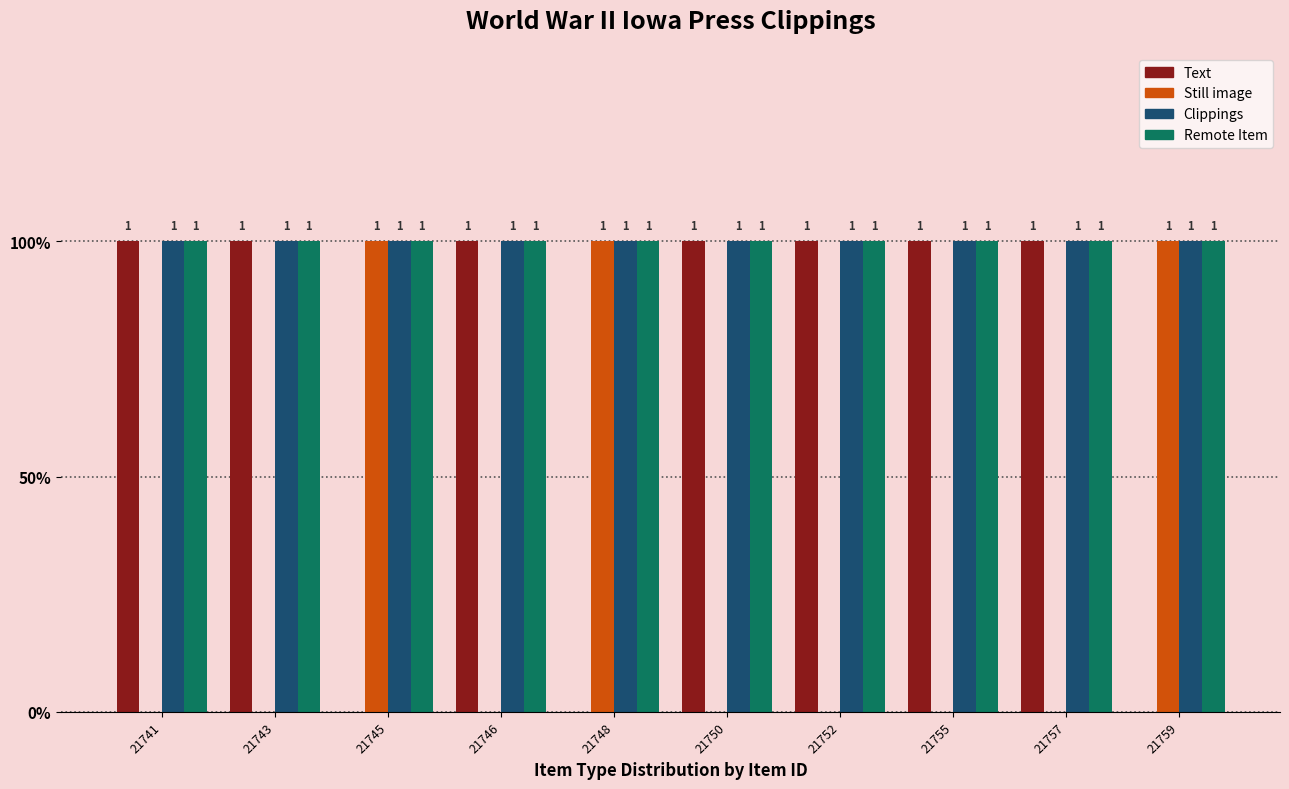

Which category has the lowest value across all series?

21745